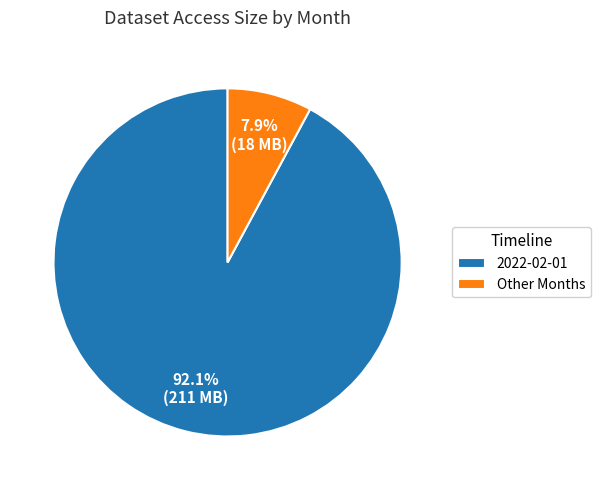

How many segments does this pie chart have?

2